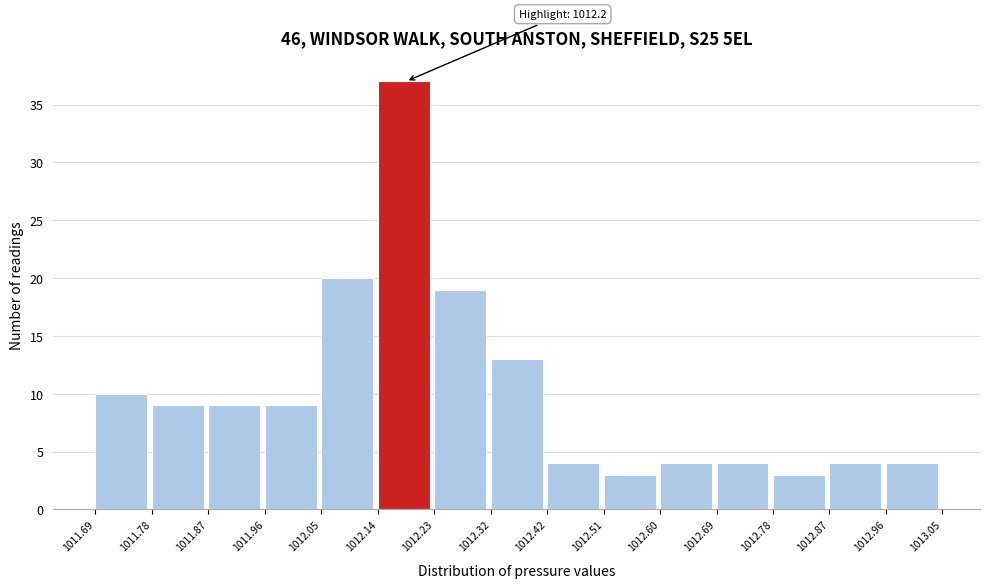

Over which range of the x-axis is the bar tallest?

1012.14 to 1012.23